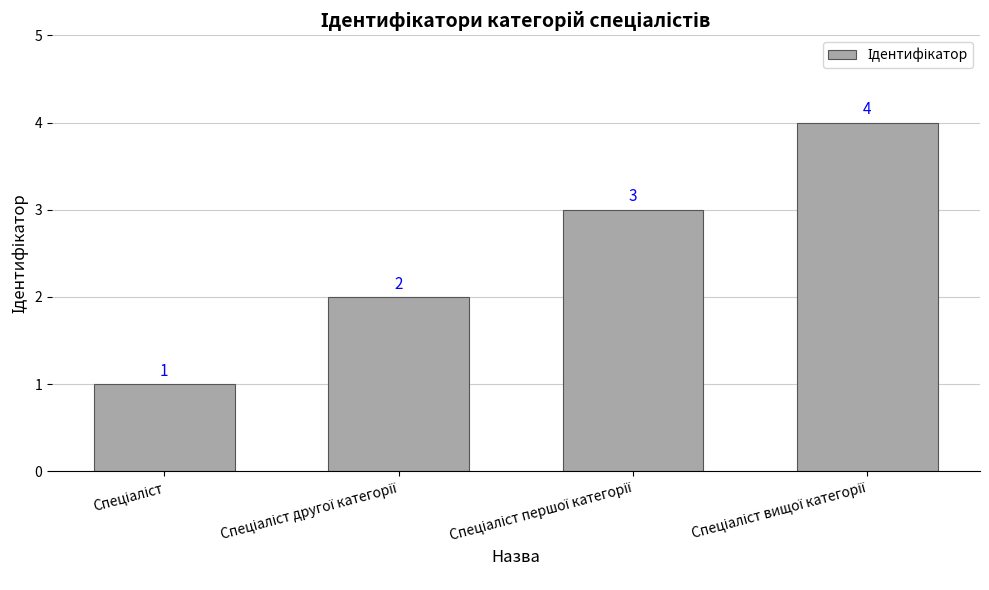

How many distinct data groups are displayed?

1